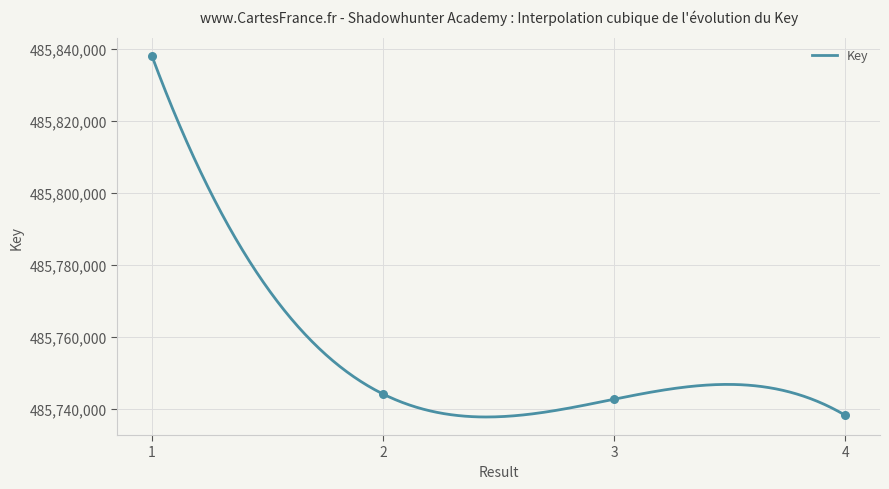

What is the ratio of the value at 1 to the value at 4?

1.0